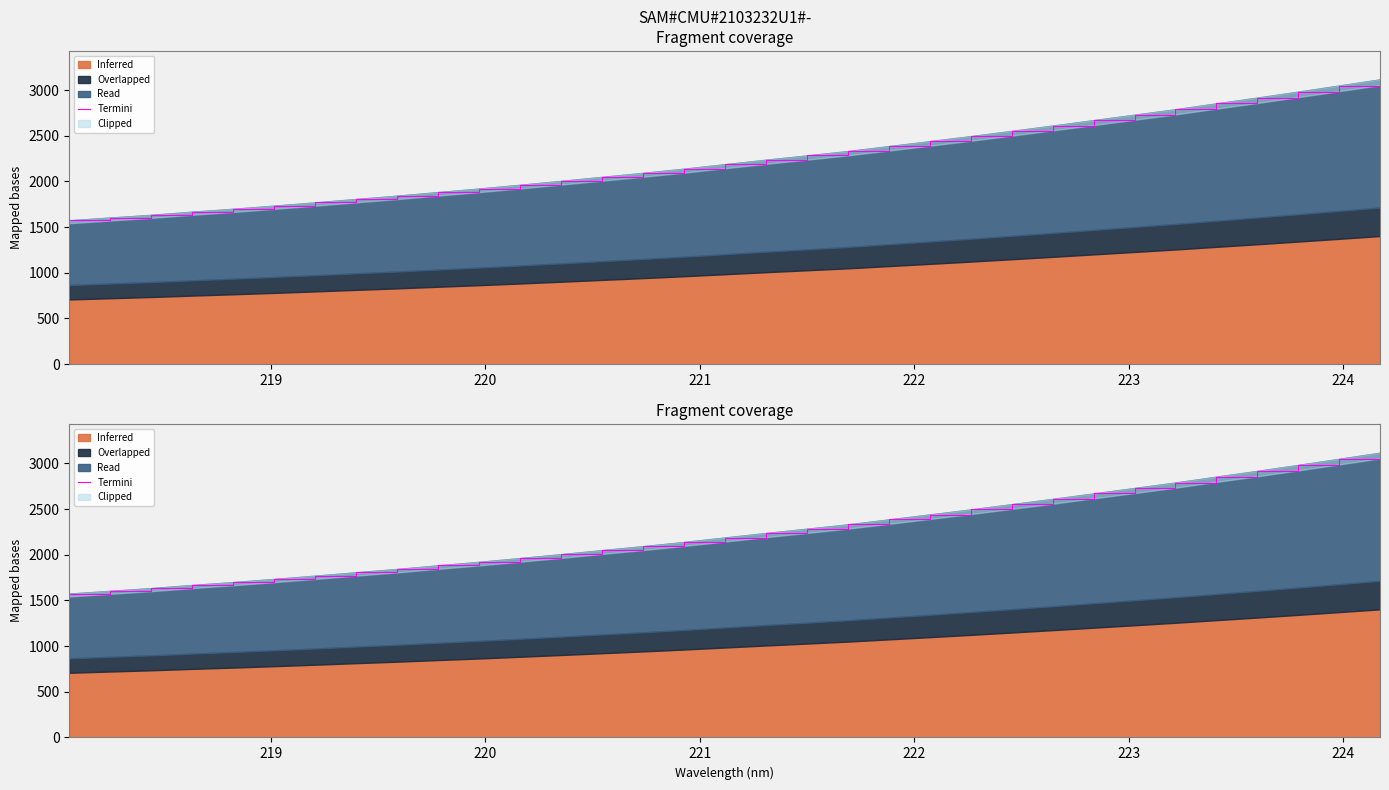

How many lines are shown in the chart?

1